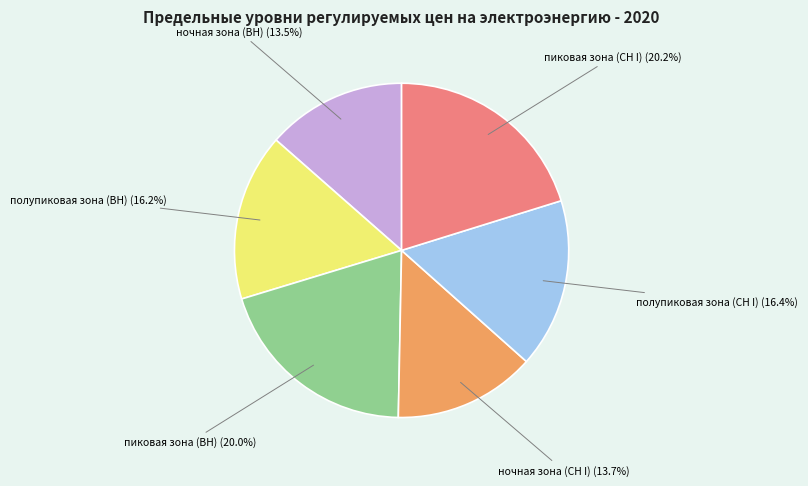

How many slices are in this pie chart?

6